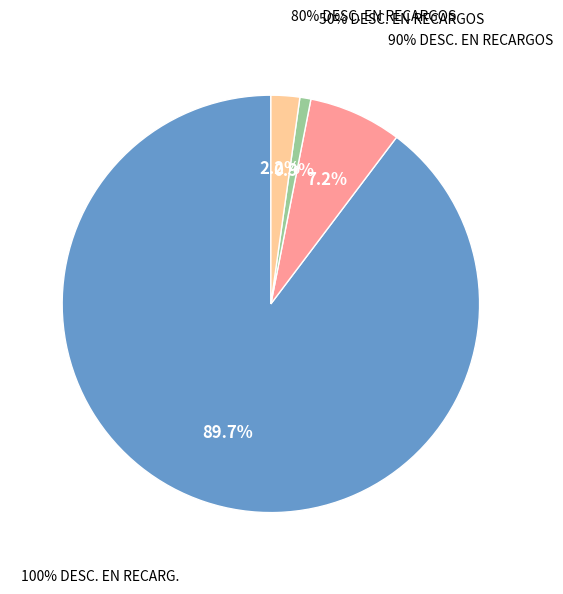

To the nearest percent, what is the difference between the 100% DESC. EN RECARG. and 90% DESC. EN RECARGOS slice percentages?

83%